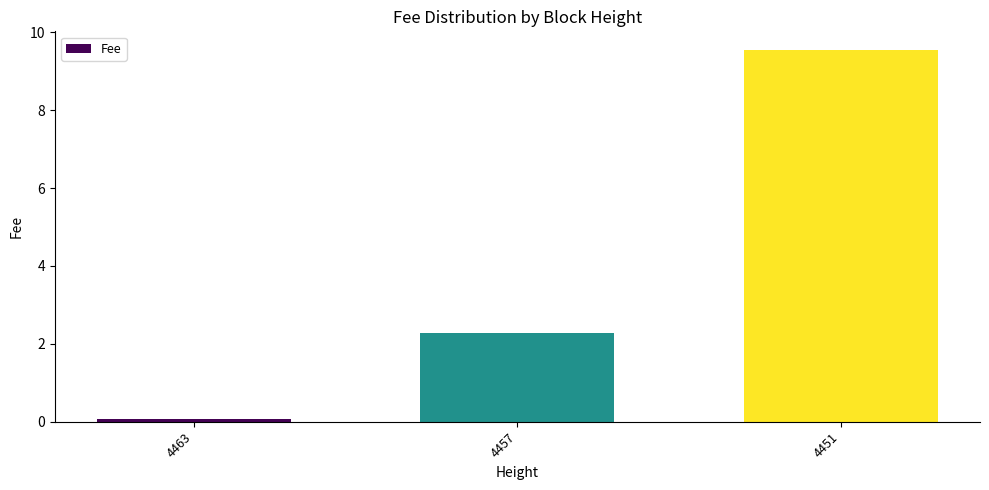

Reading left to right, transcribe all the data shown in this chart.

0.1	2.3	9.5